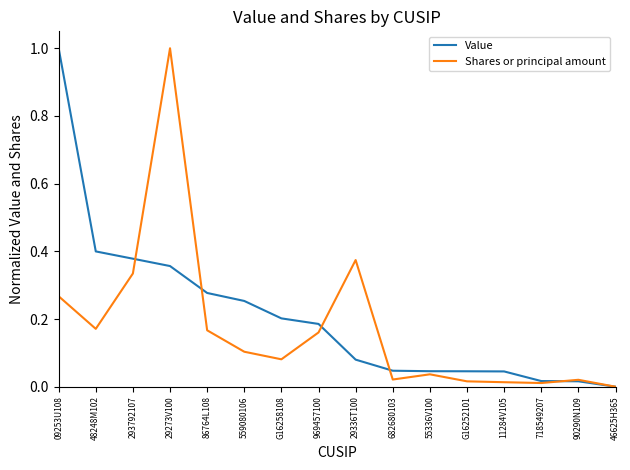

Is the value of Shares or principal amount at 29336T100 greater than the value of Value at 48248M102?

No